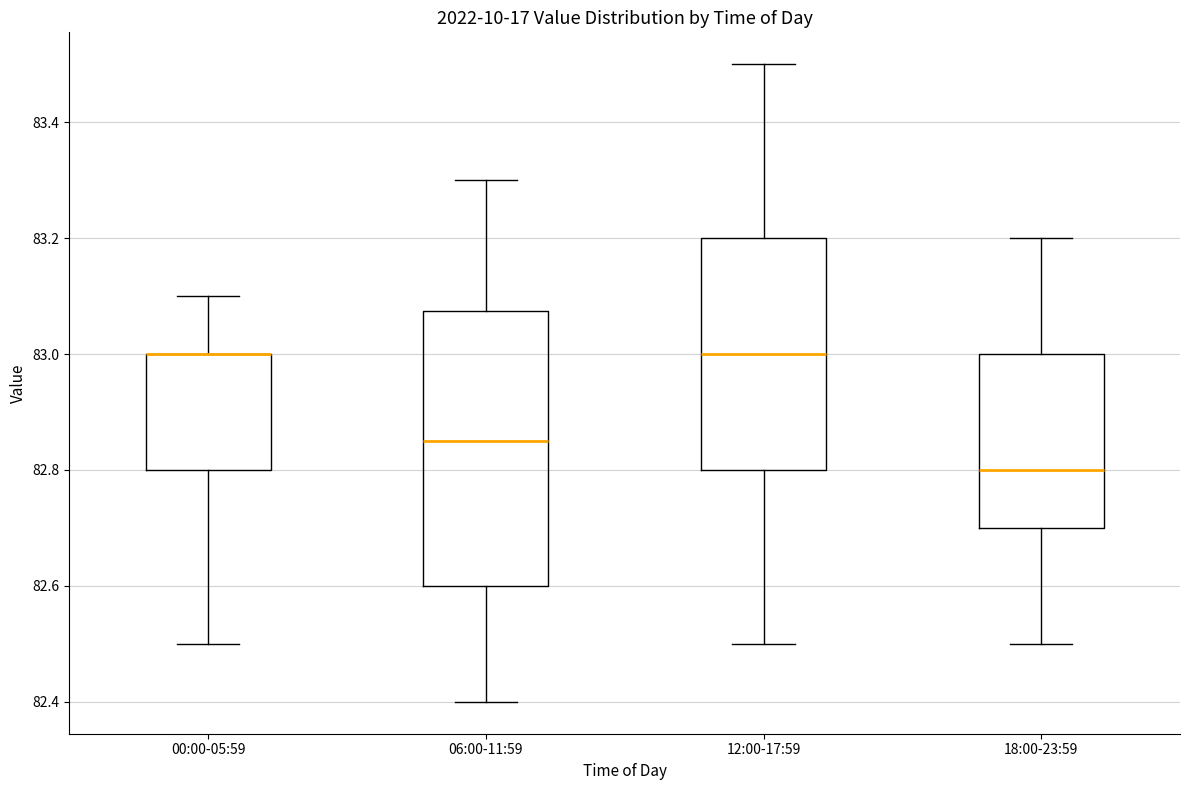

Reading left to right, transcribe this box plot: for each box, give where its median line is, the range the box spans, and where its two whiskers end, as read against the y-axis. The values are not printed on the chart, so give them approximately, as read against the axis.

00:00-05:59: median 83.00 (drawn on the box's upper edge), box 82.80 to 83.00, whiskers 82.50 to 83.10
06:00-11:59: median 82.86, box 82.60 to 83.08, whiskers 82.40 to 83.30
12:00-17:59: median 83.00, box 82.80 to 83.20, whiskers 82.50 to 83.50
18:00-23:59: median 82.80, box 82.70 to 83.00, whiskers 82.50 to 83.20